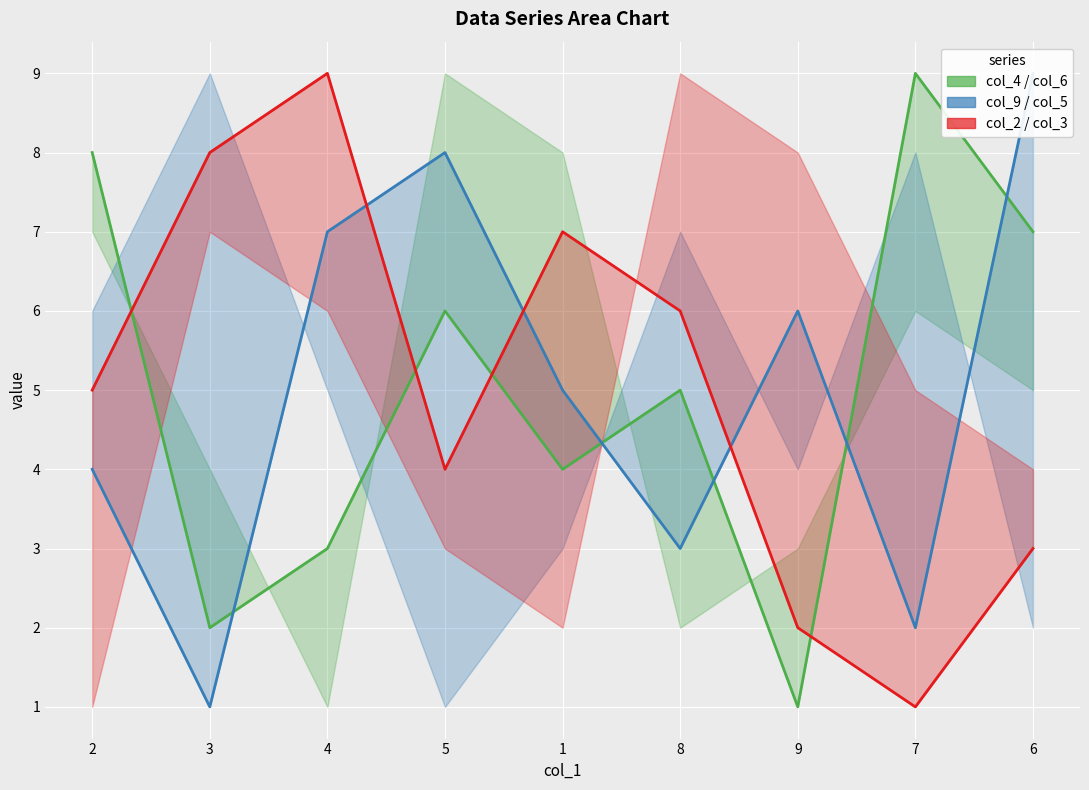

What is the minimum value shown in the chart?

1